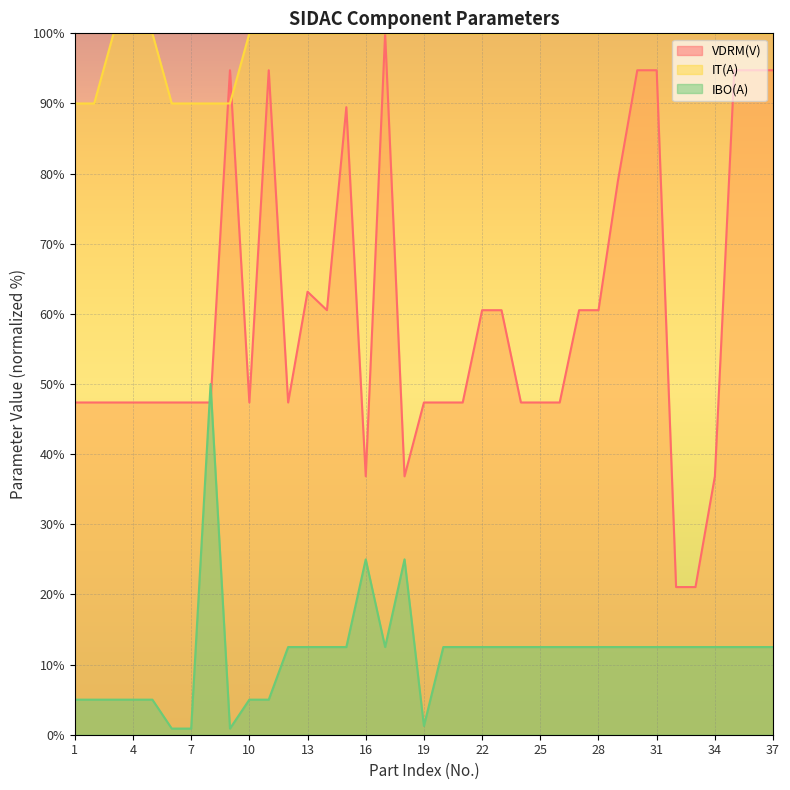

Does the chart display data point markers on the line(s)?

No